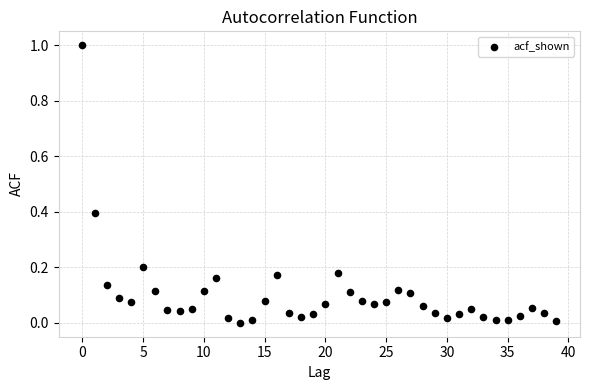

What is the range of Y values (max minus min)?

1.0